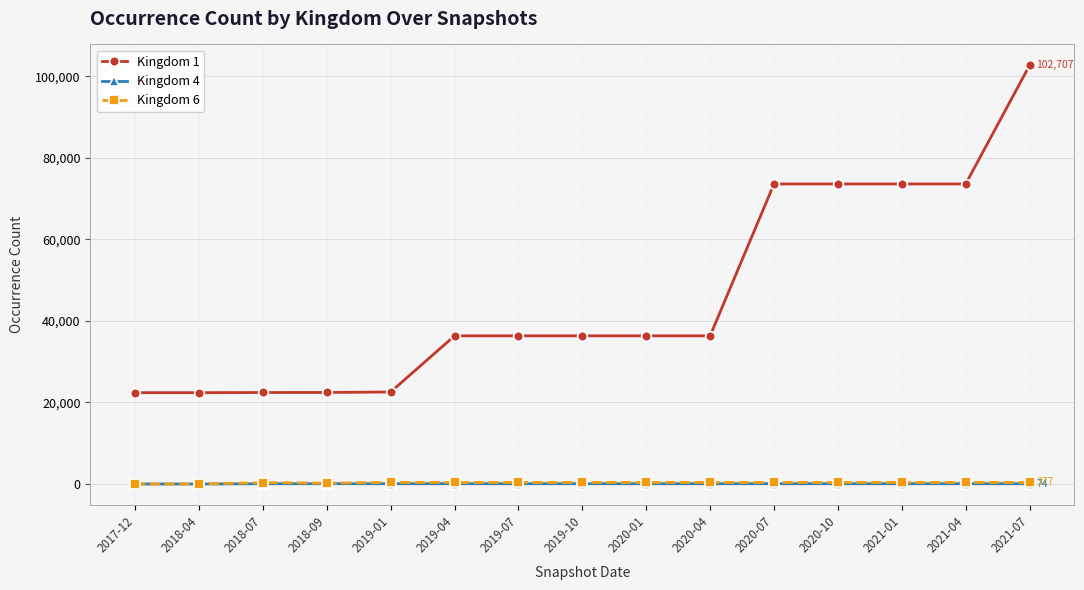

What are all the series names shown in the legend?

Kingdom 1, Kingdom 4, Kingdom 6